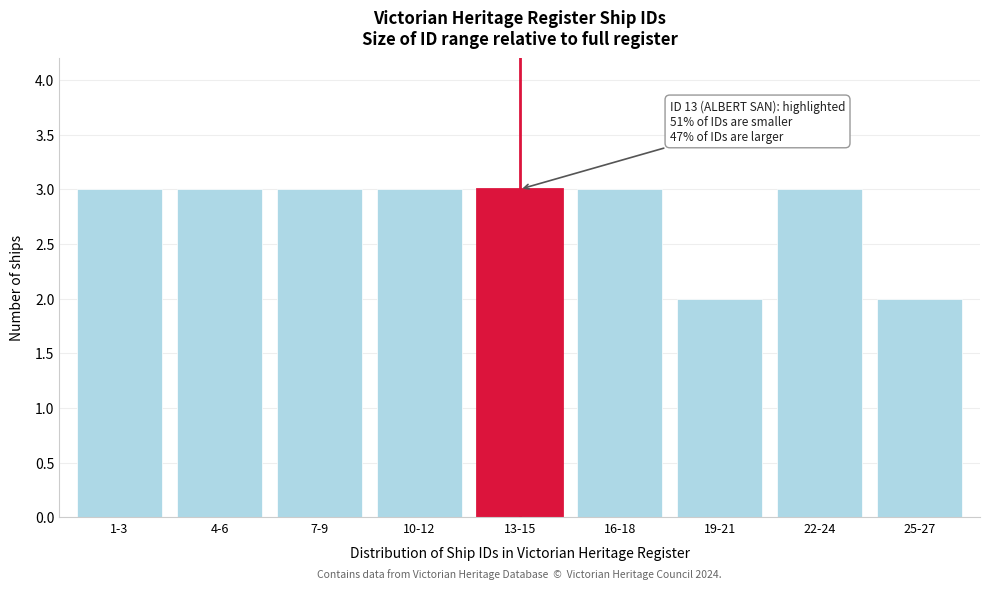

Reading left to right, extract all data points from this chart.

1-3=3	4-6=3	7-9=3	10-12=3	13-15=3	16-18=3	19-21=2	22-24=3	25-27=2